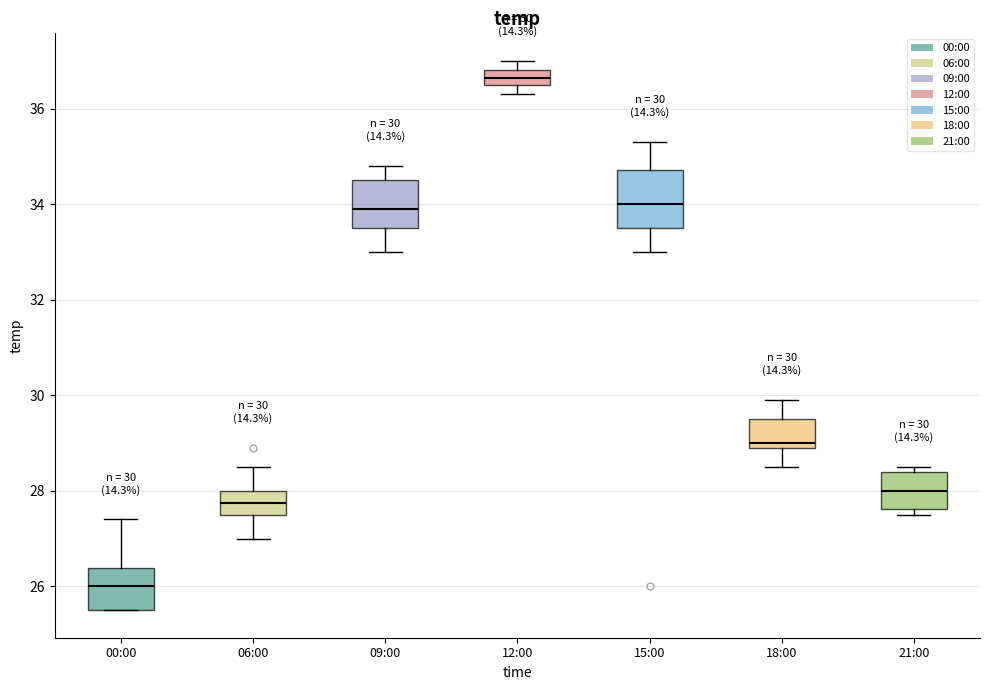

Which box has the lowest median line?

00:00